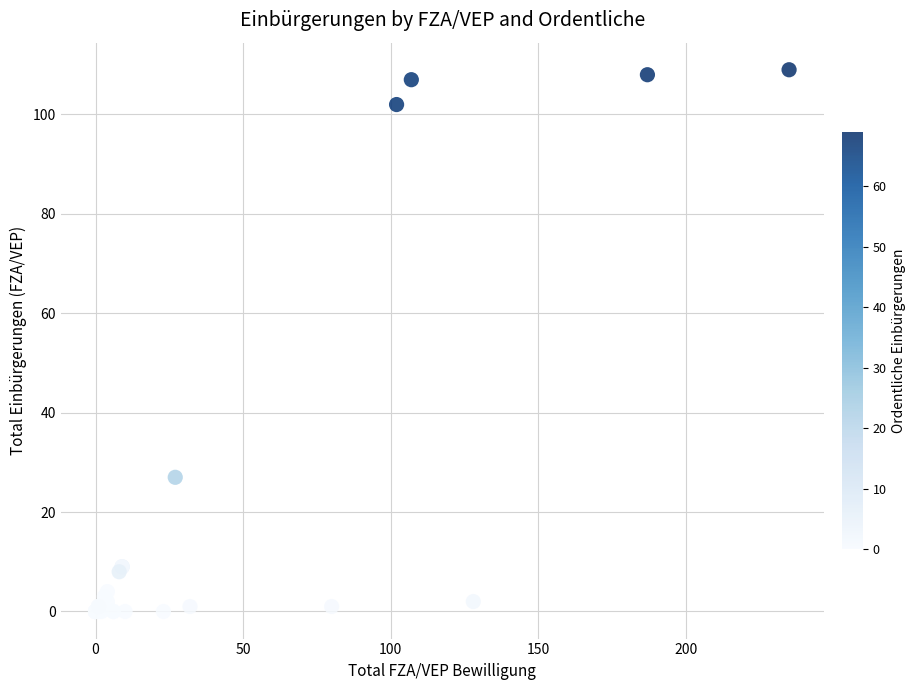

What Y value in the scatter plot is closest to 54?

27